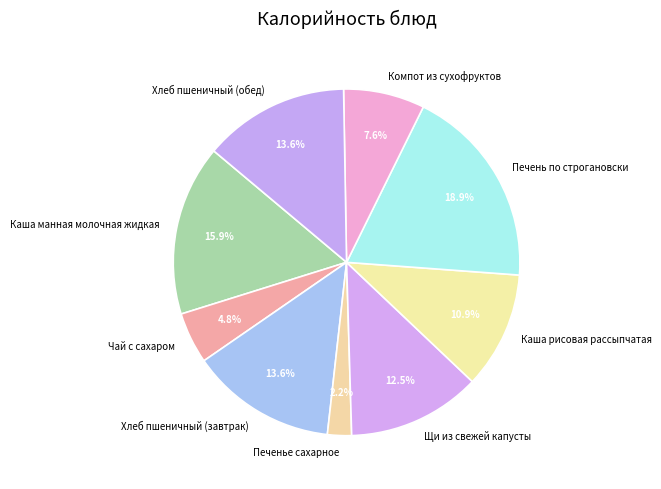

Approximately how many times larger is the value at Компот из сухофруктов compared to Чай с сахаром?

1.6